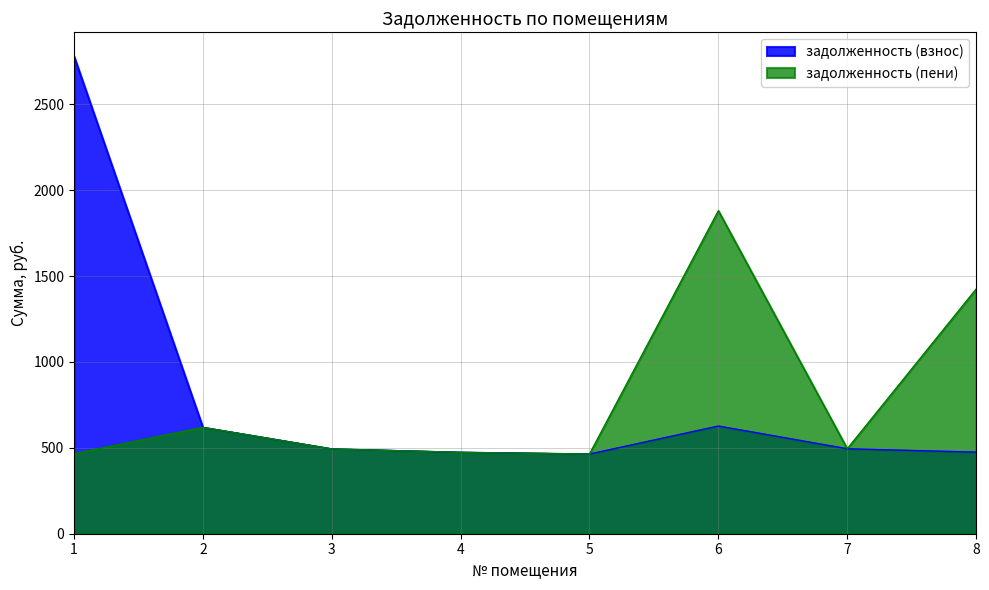

True or false: задолженность (взнос) and задолженность (пени) cross at least once.

False